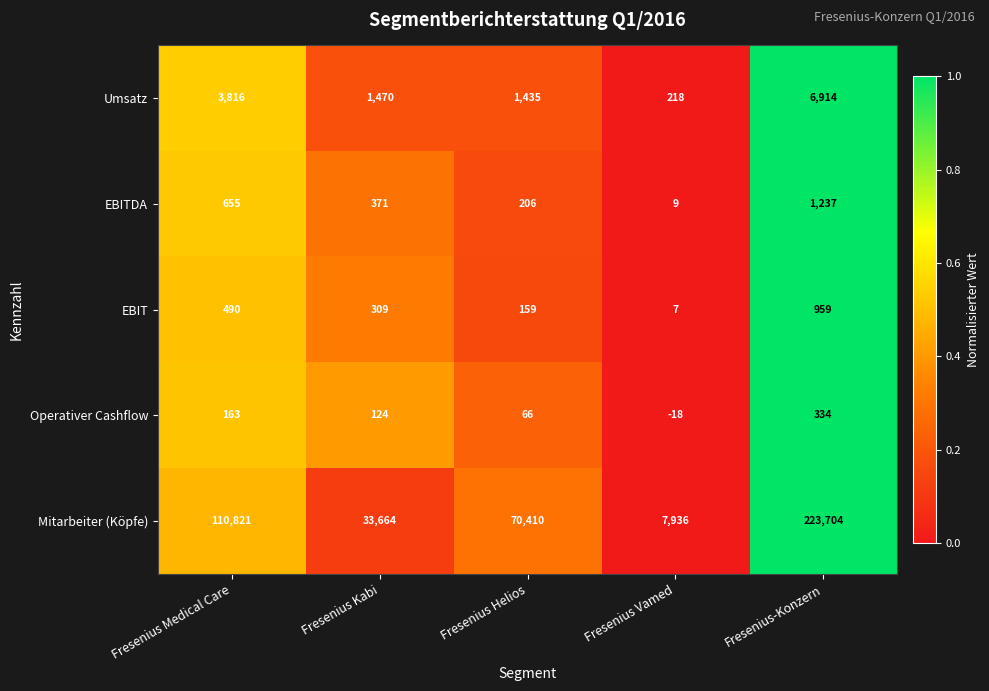

What is the average value of the Mitarbeiter (Köpfe) series?

89307